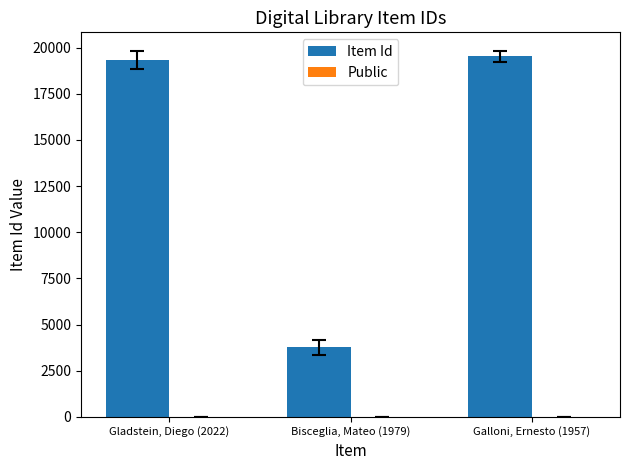

What is the spread (max minus min) of values at Bisceglia, Mateo (1979)?

3759